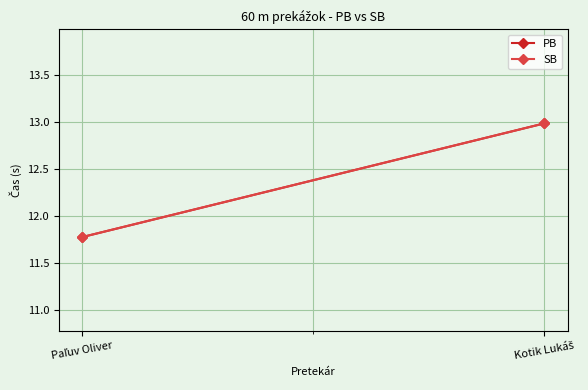

How many values in the SB series exceed 12?

1